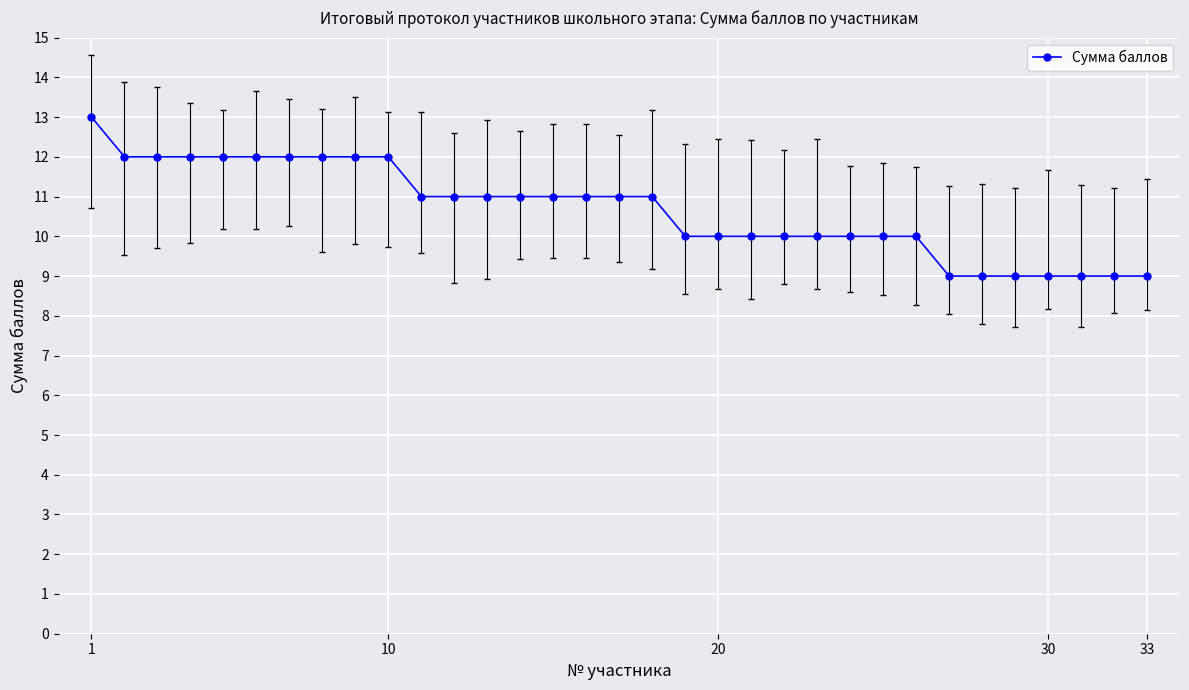

What is the greatest value displayed?

13